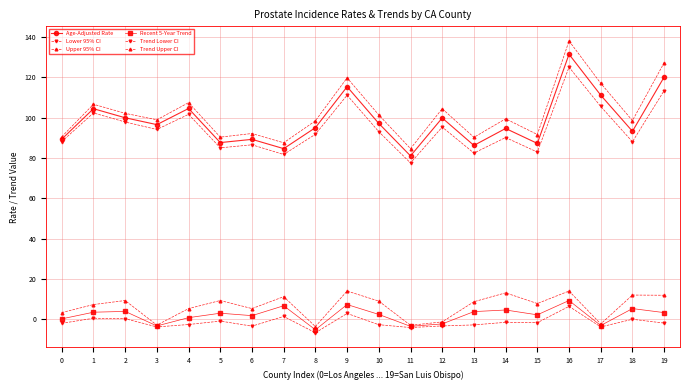

Rank the categories by Upper 95% CI value from lowest to highest.

11, 7, 13, 5, 0, 15, 6, 8, 18, 3, 14, 10, 2, 12, 1, 4, 17, 9, 19, 16